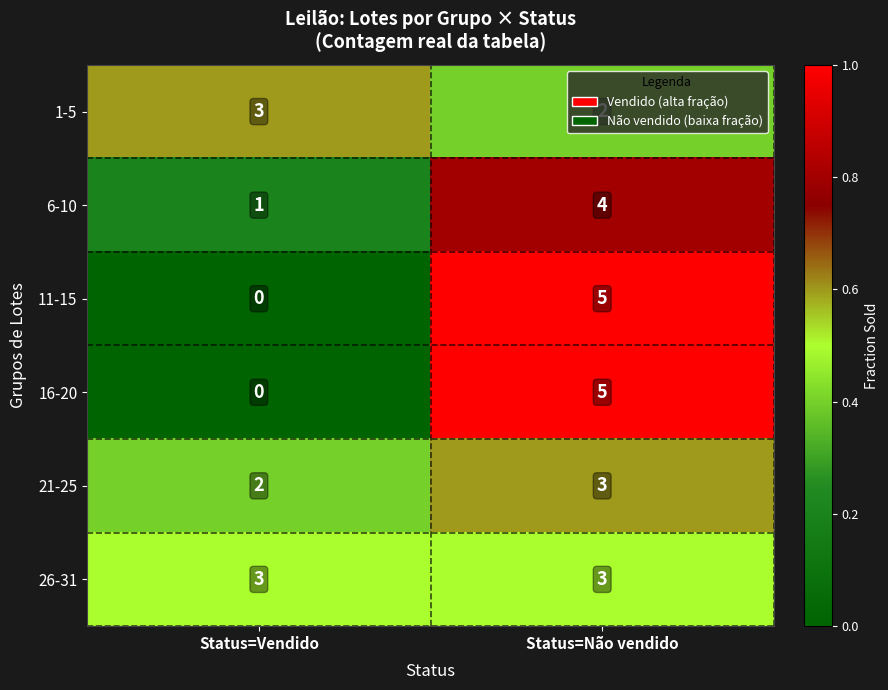

What is the greatest value displayed?

5